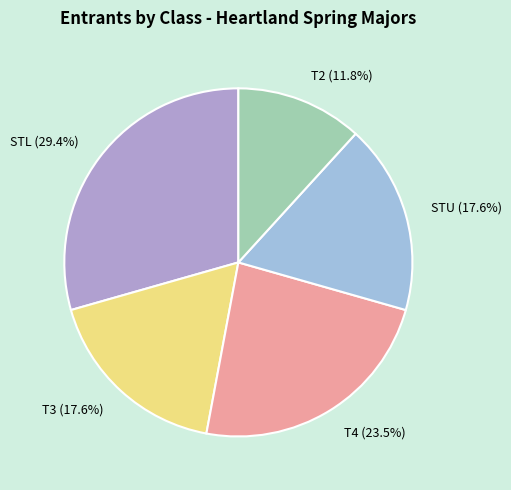

To the nearest percent, what is the average slice percentage?

20%